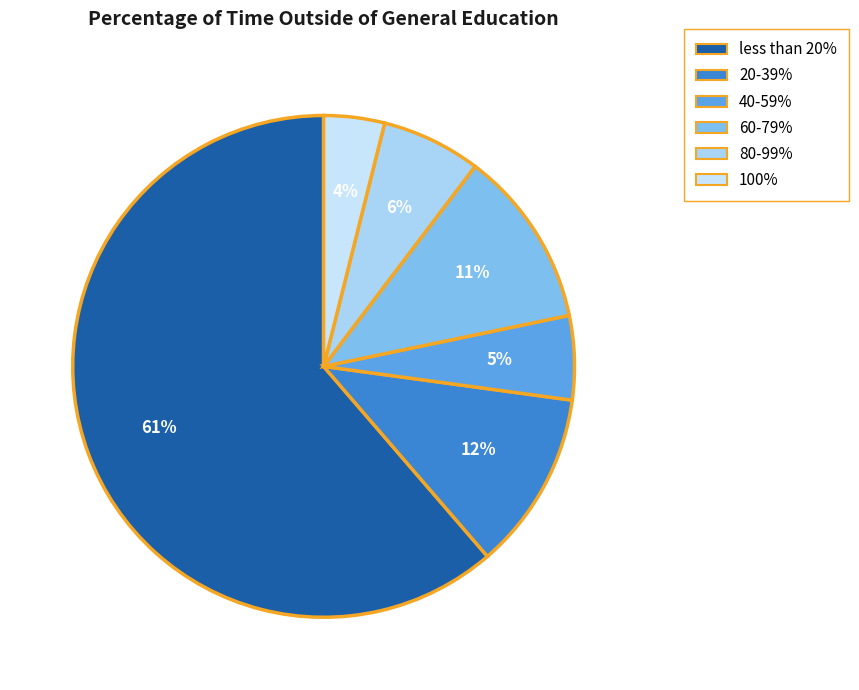

Count the number of slices in the pie.

6